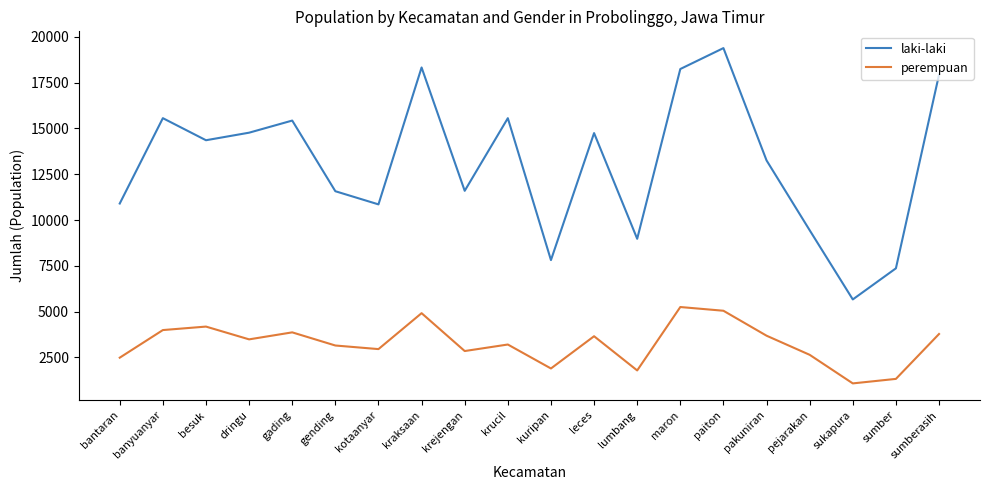

Where is the first local minimum for perempuan?

dringu